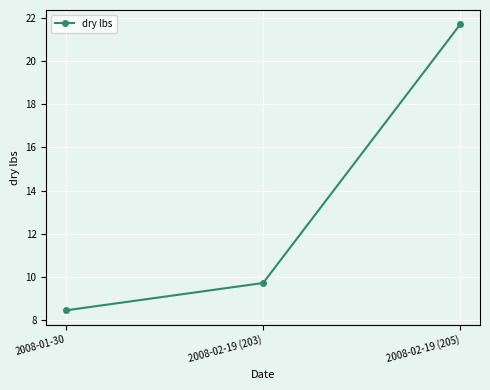

Count the number of values greater than 9.

2